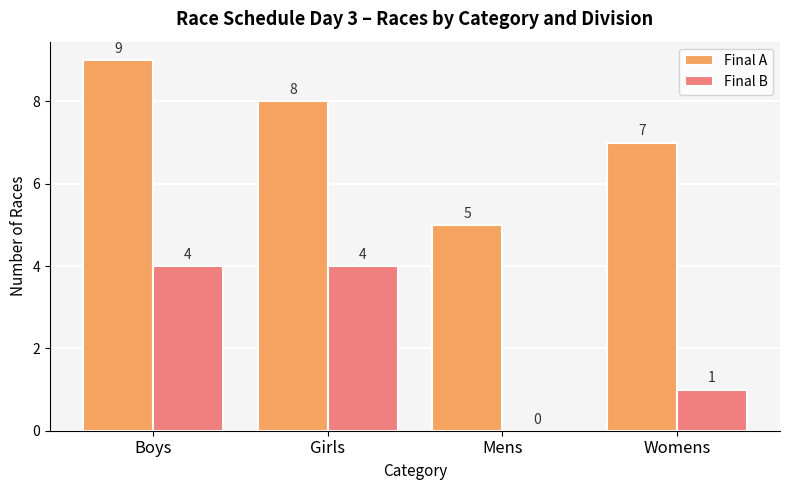

Which series has the largest total across all categories?

Final A